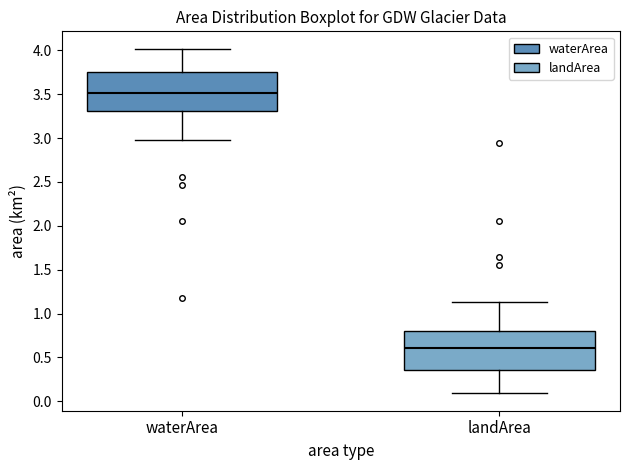

Reading left to right, read every box against the y-axis: the position of its median line, the range the box covers, and the ends of its whiskers. The values are not printed on the chart, so give them approximately, as read against the axis.

waterArea: median 3.50, box 3.30 to 3.75, whiskers 3.00 to 4.00
landArea: median 0.60, box 0.35 to 0.80, whiskers 0.10 to 1.15